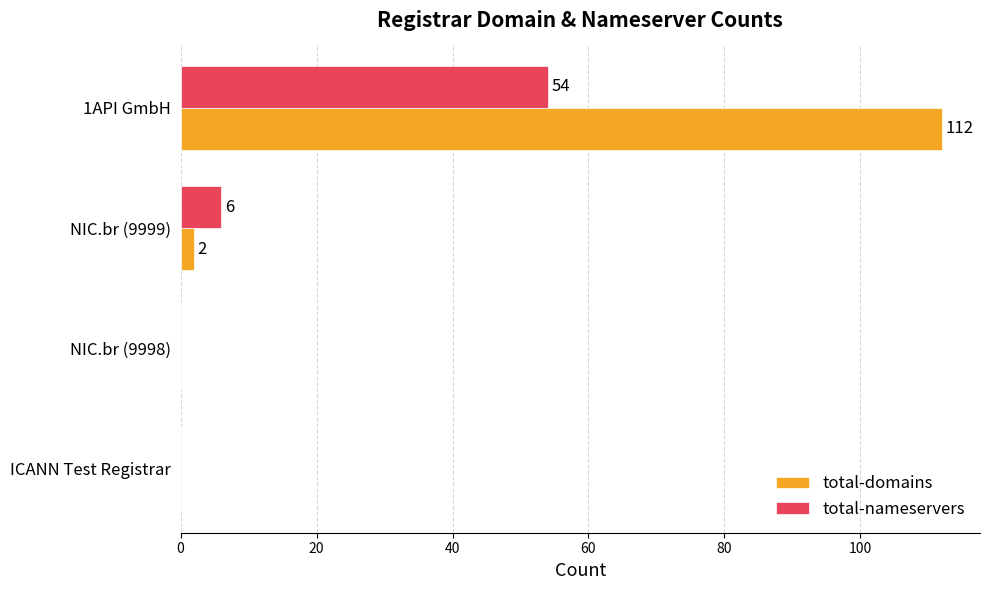

What are all the series names shown in the legend?

total-domains, total-nameservers